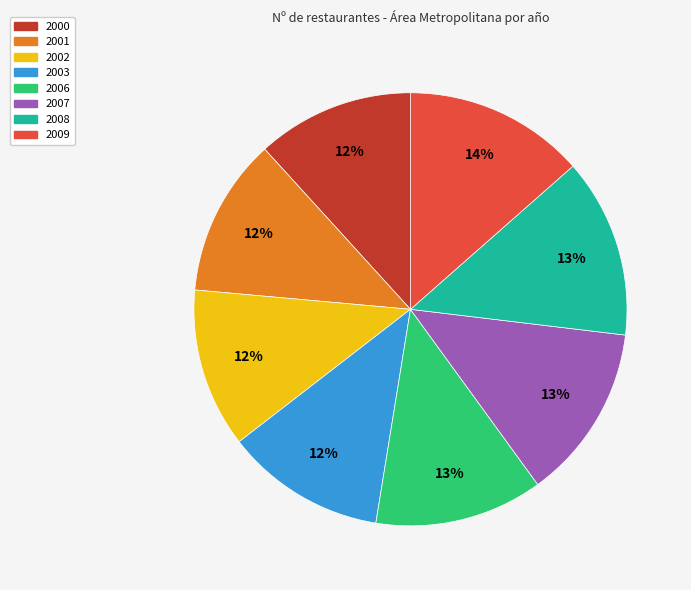

Is 2009 the majority of the pie?

No